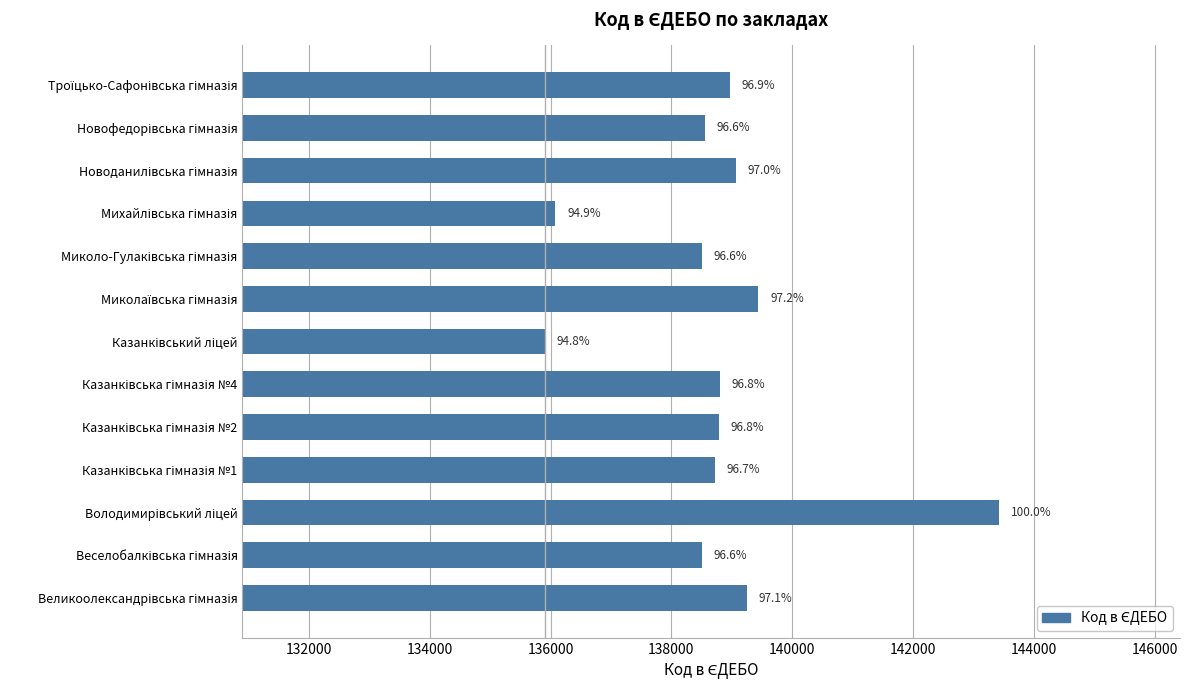

Does the chart contain any negative values?

No